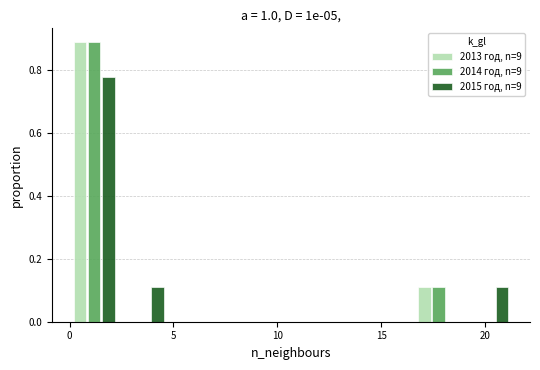

What is the height of the 2014 год, n=9 bar covering 0.0 to 2.5 on the x-axis? Neither the bar edges nor the heights are printed on the chart, so give them approximately, as read against the axes.

0.88